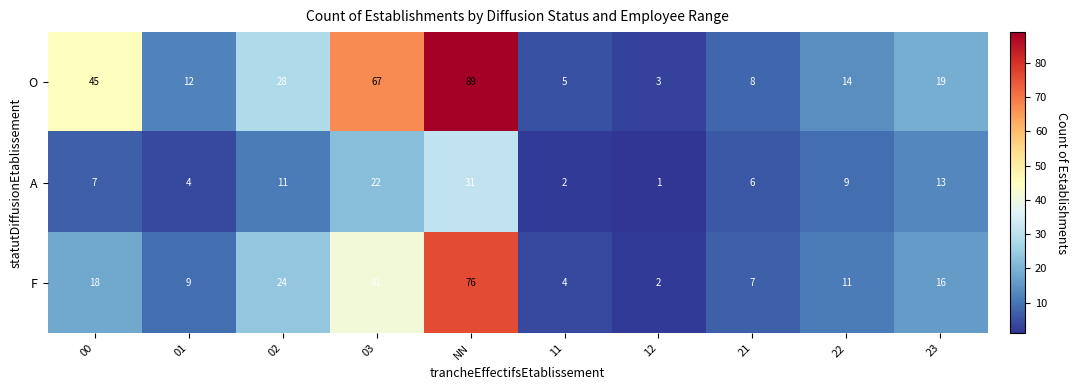

Is it true that A equals 9 at 22?

True